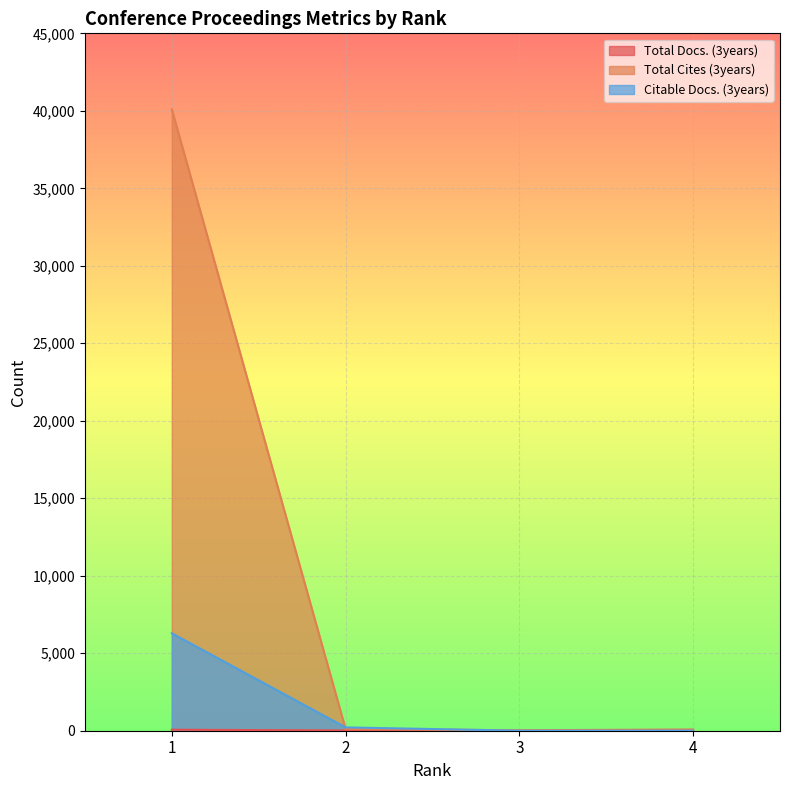

What is the spread (max minus min) of values at 3?

29